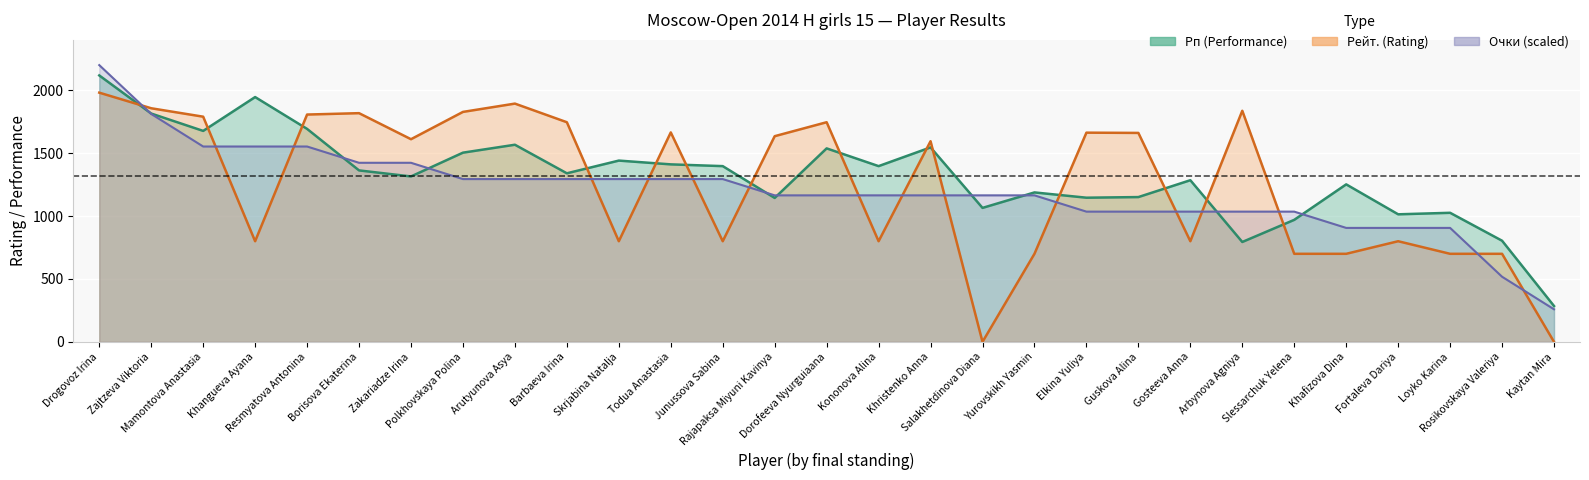

What is the difference between the Рп (Performance) values at Zajtzeva Viktoria and Gosteeva Anna?

530.0